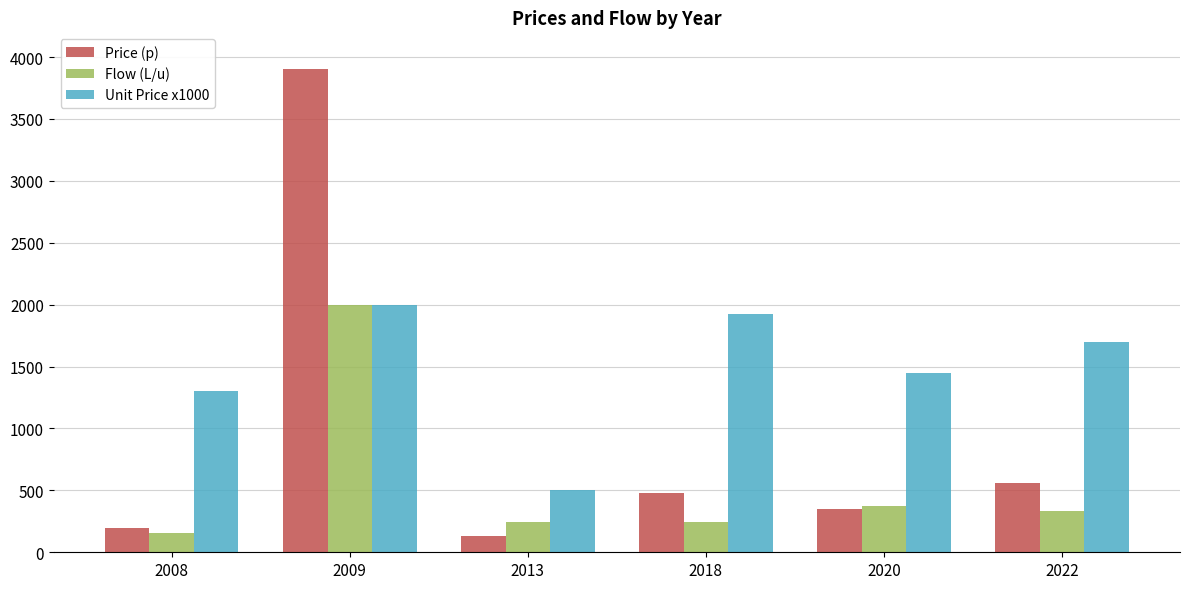

Which series has the largest total across all categories?

Unit Price x1000